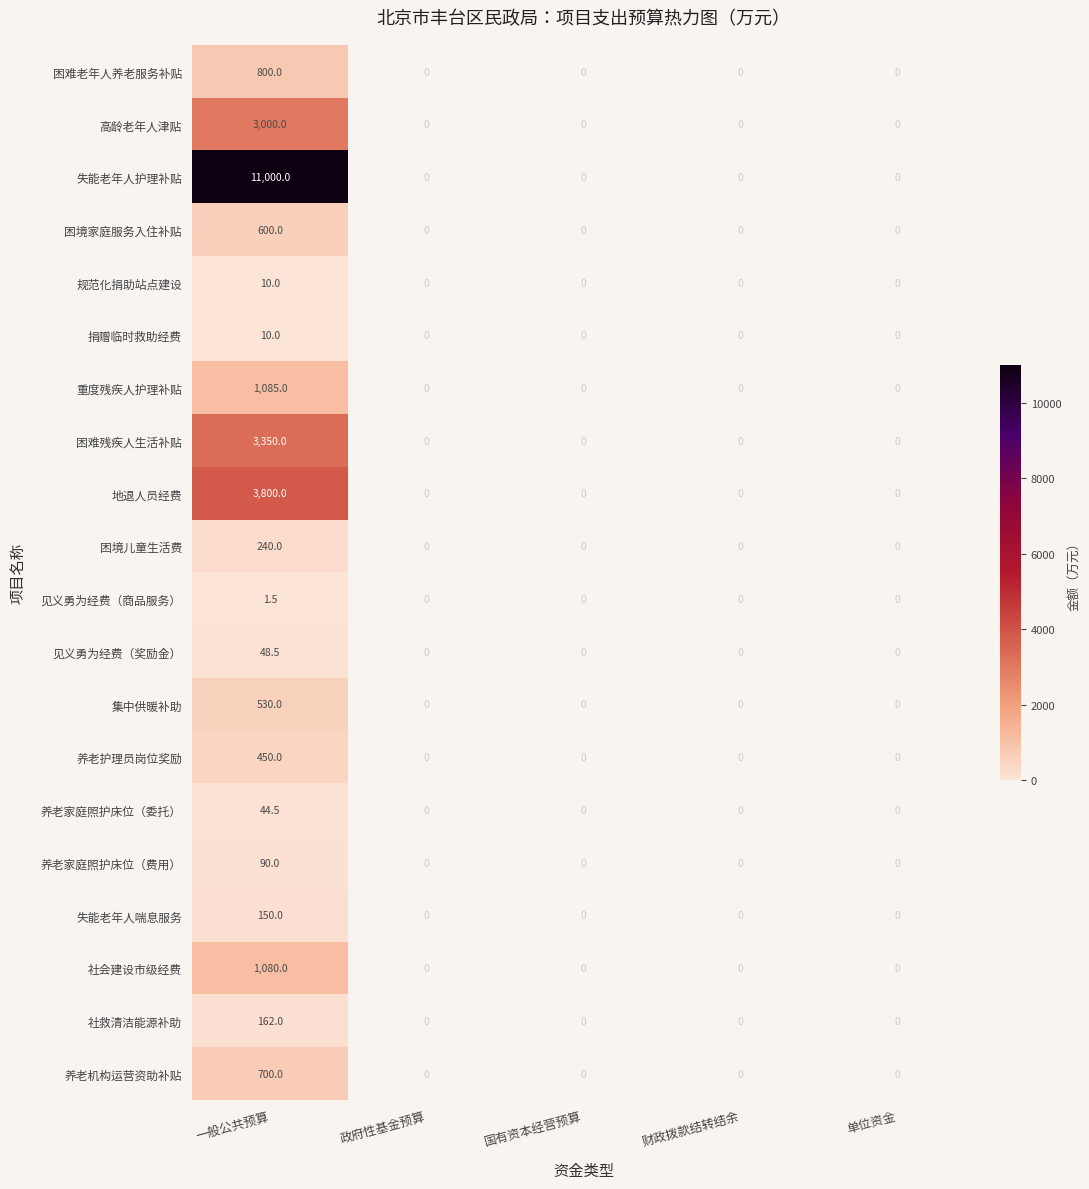

At how many categories does at least one series exceed 10386?

1